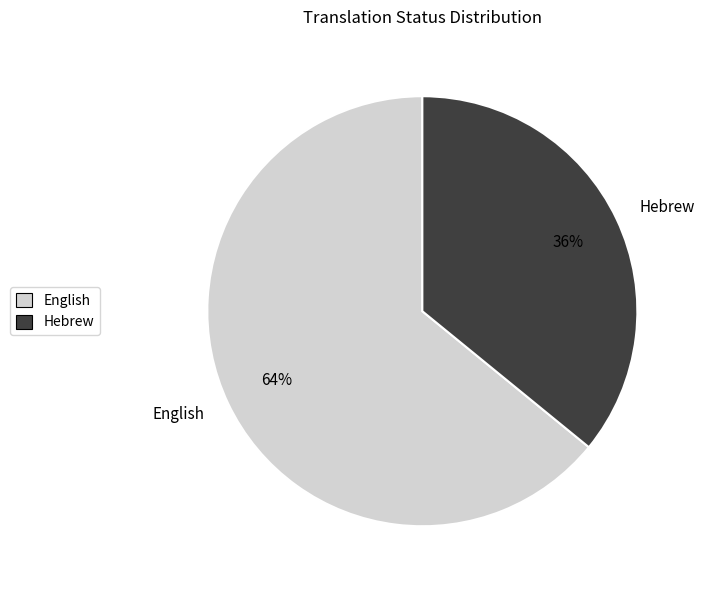

To the nearest percent, what is the difference between the largest and smallest slice percentages?

28%